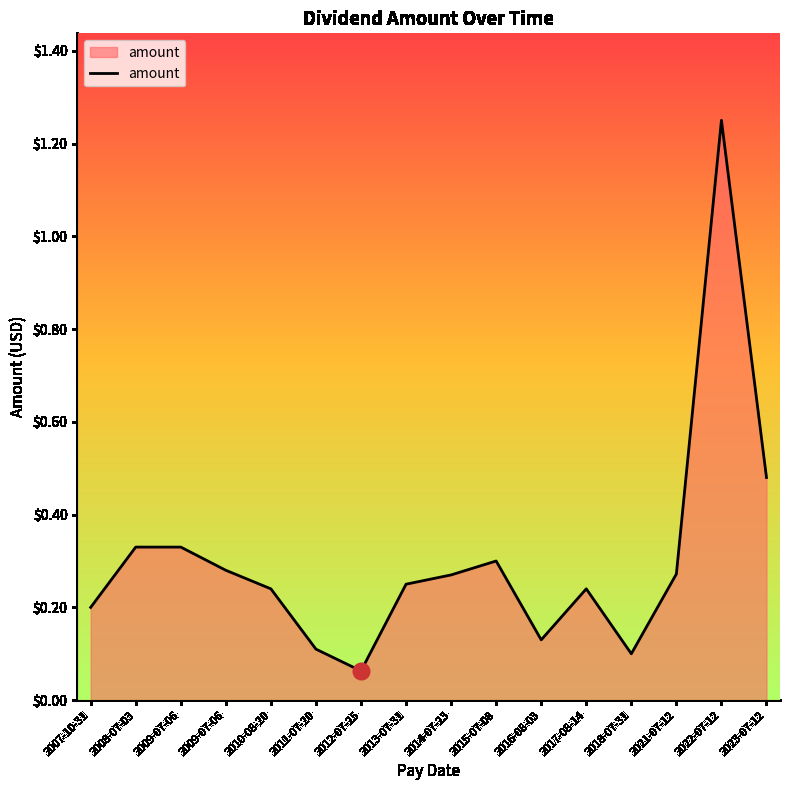

Does the chart have visible grid lines?

No